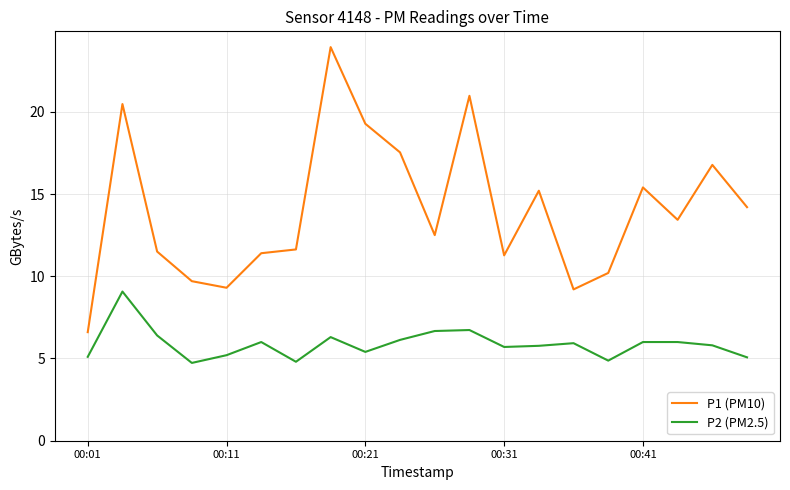

How many categories are shown in the chart?

20